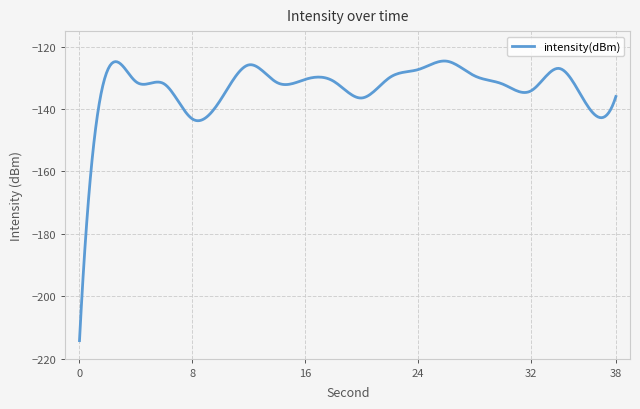

How many lines are shown in the chart?

1